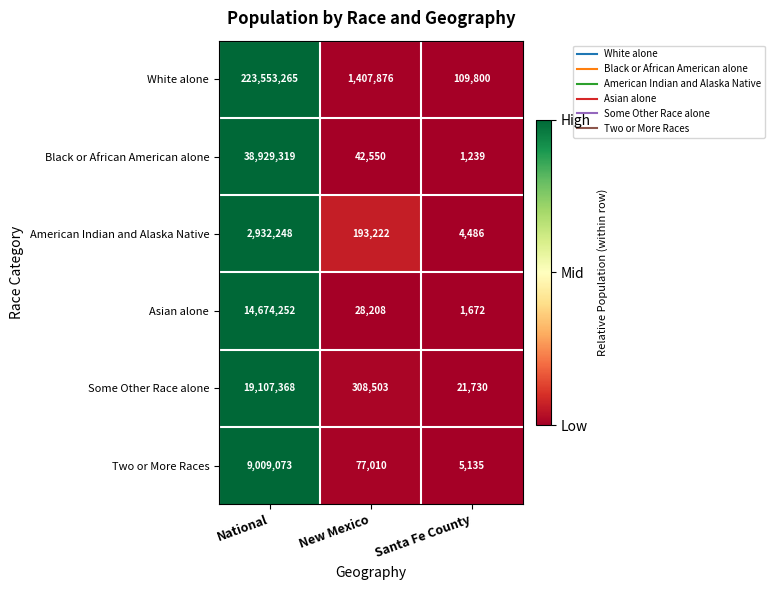

What is the difference between the White alone values at Santa Fe County and New Mexico?

1298076